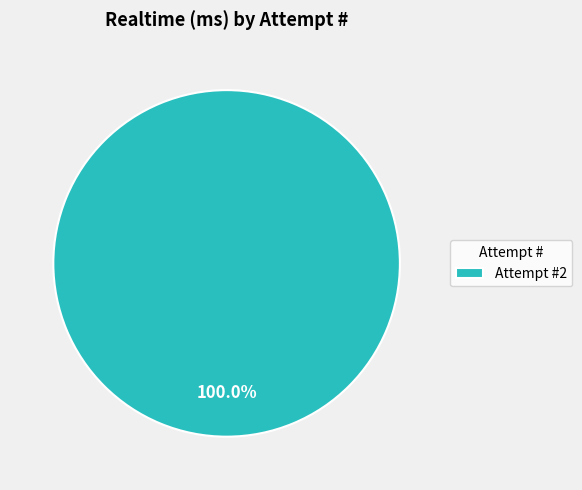

Which slice represents more than half of the pie?

Attempt #2